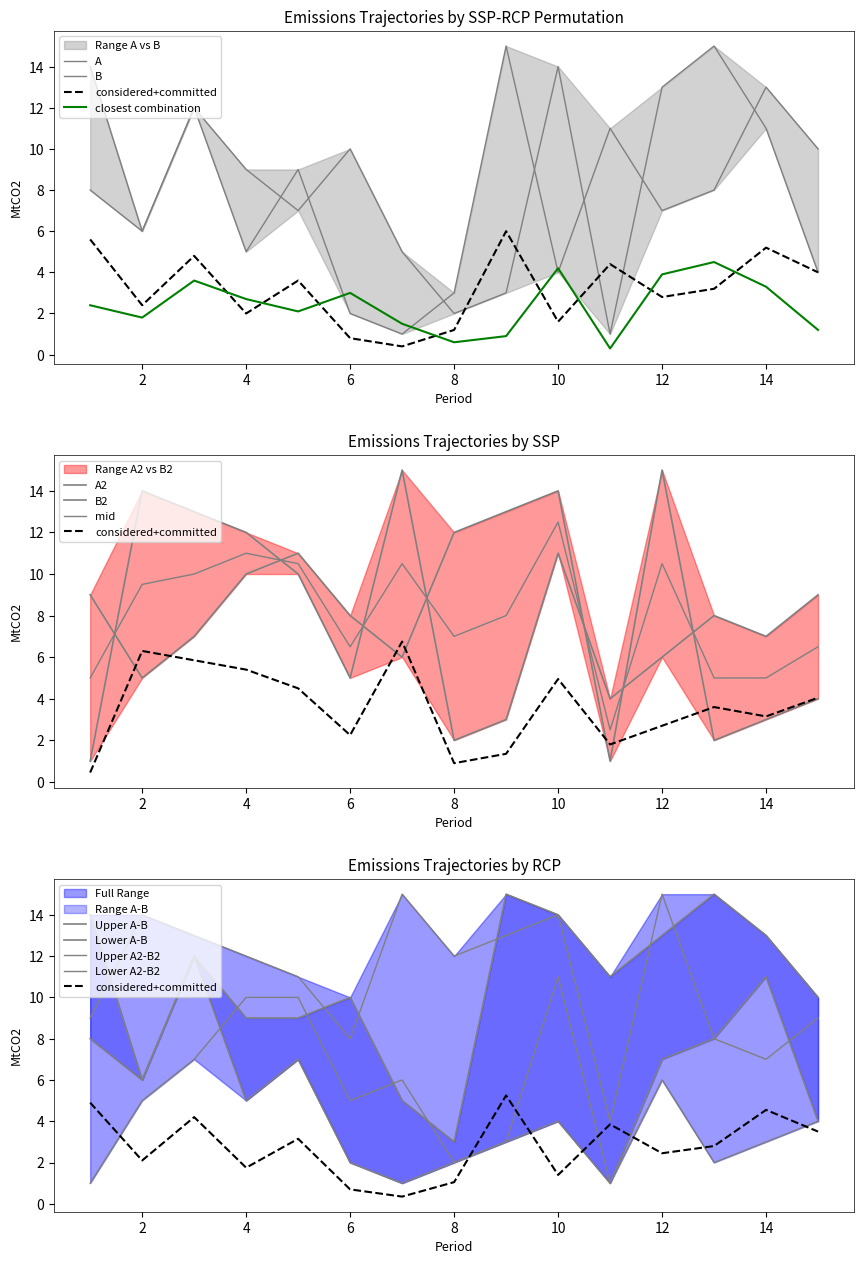

True or false: A and B cross at least once.

True